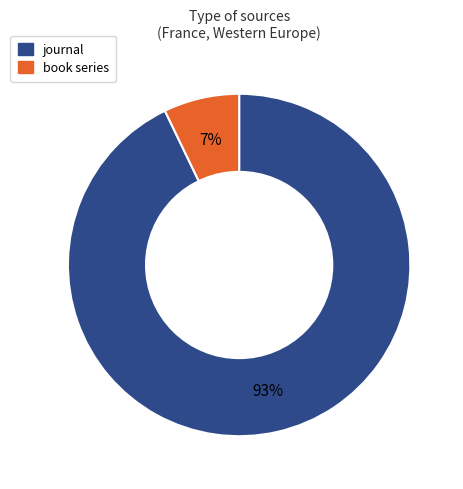

What percentage is the book series slice, to the nearest percent?

7%